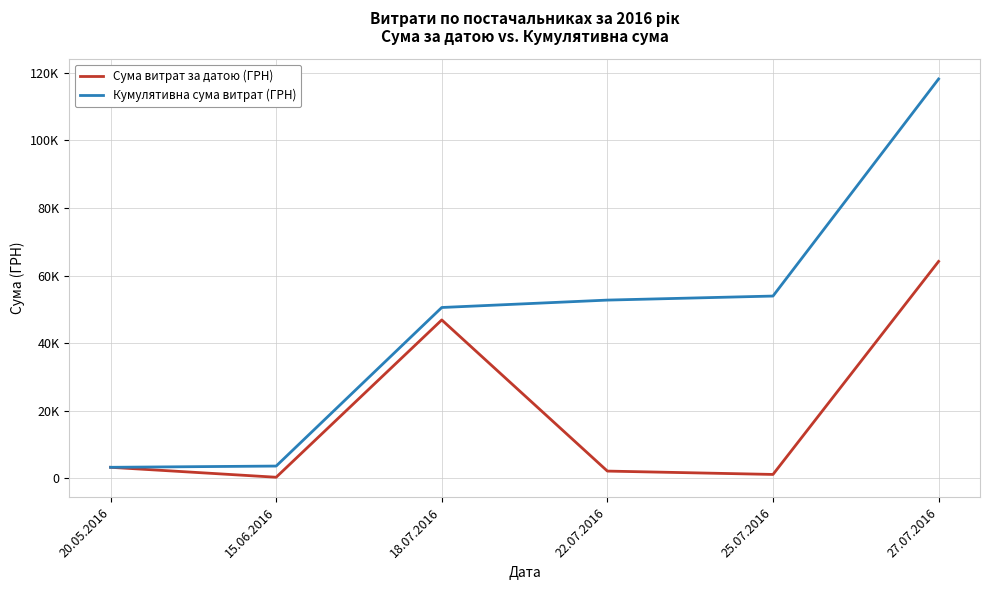

True or false: Сума витрат за датою (ГРН) and Кумулятивна сума витрат (ГРН) cross at least once.

False